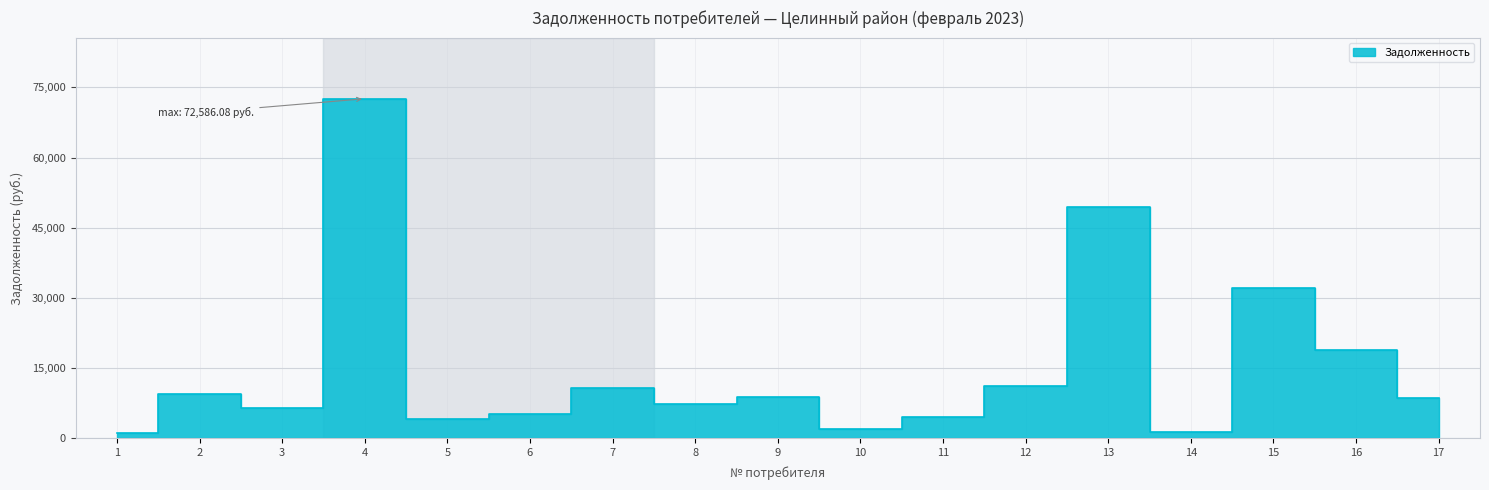

How many data points does each series have?

17